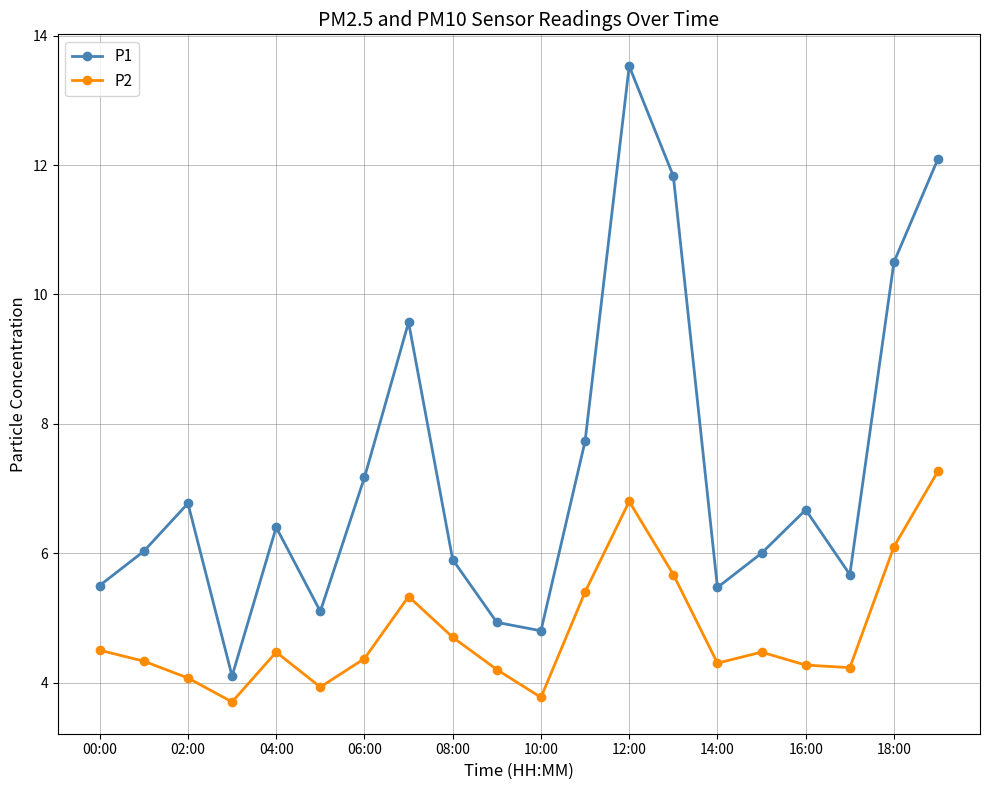

True or false: P2 and P1 cross at least once.

False